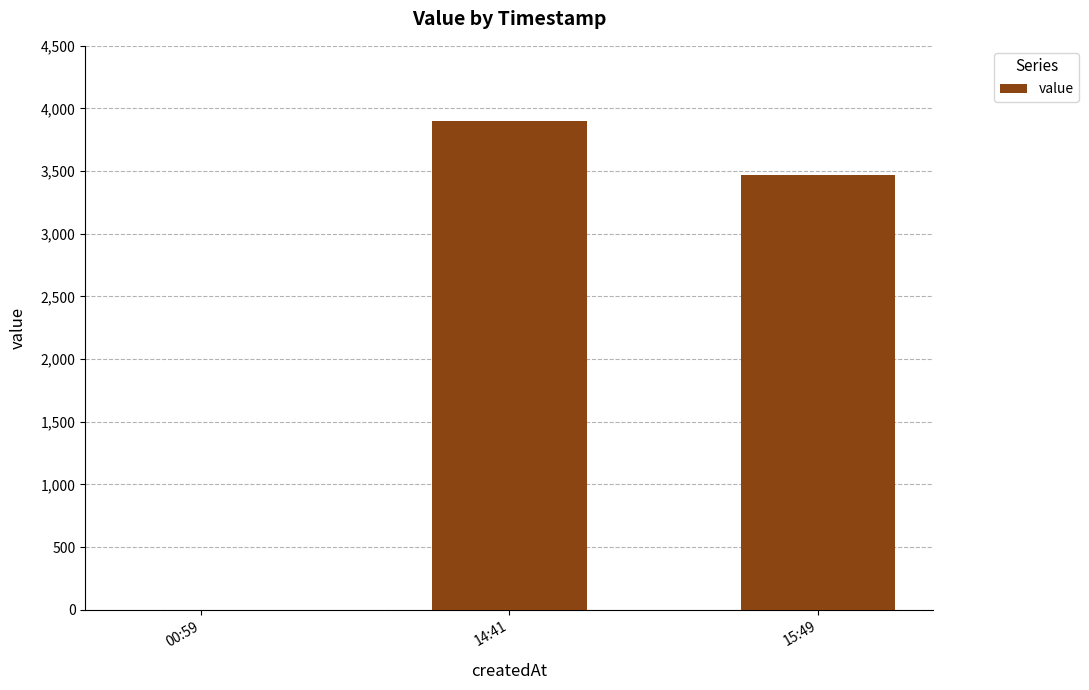

Which has a higher value, 14:41 or 15:49?

14:41